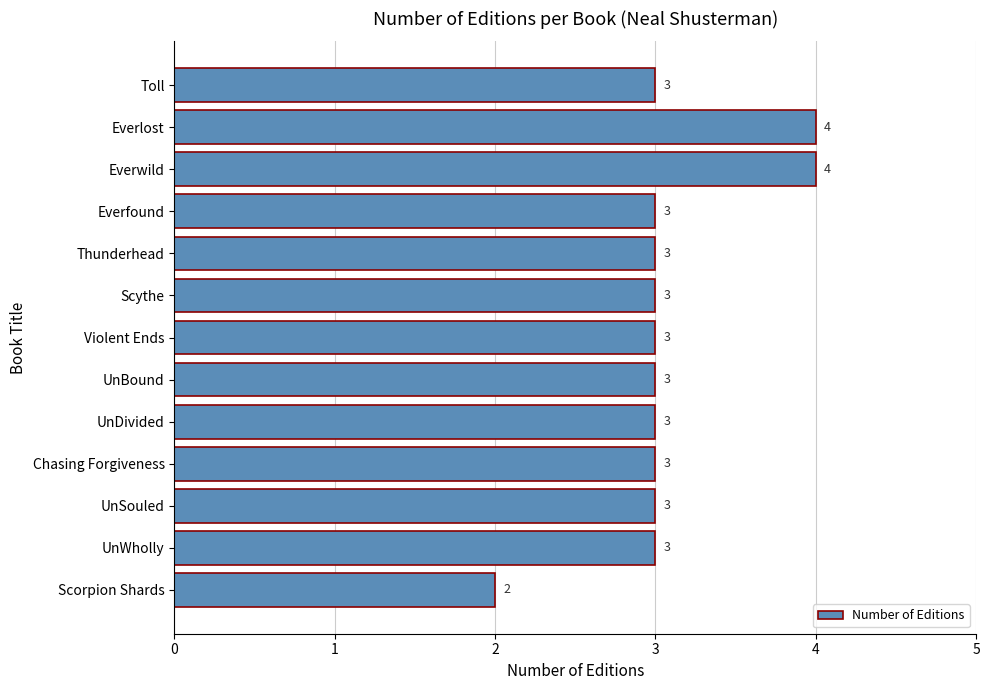

What is the maximum value shown in the chart?

4